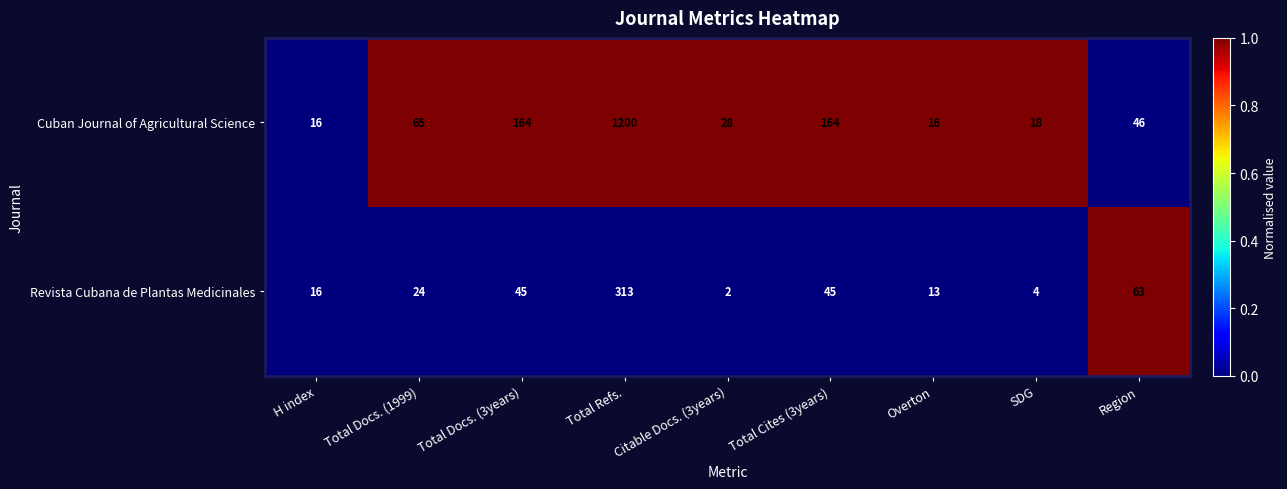

What is the sum of all Revista Cubana de Plantas Medicinales values?

525